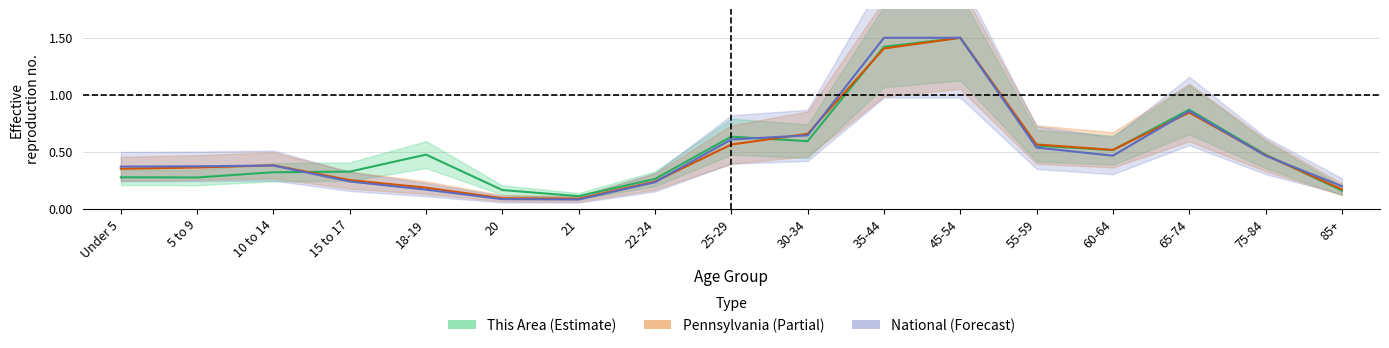

Count the number of categories in the chart.

17